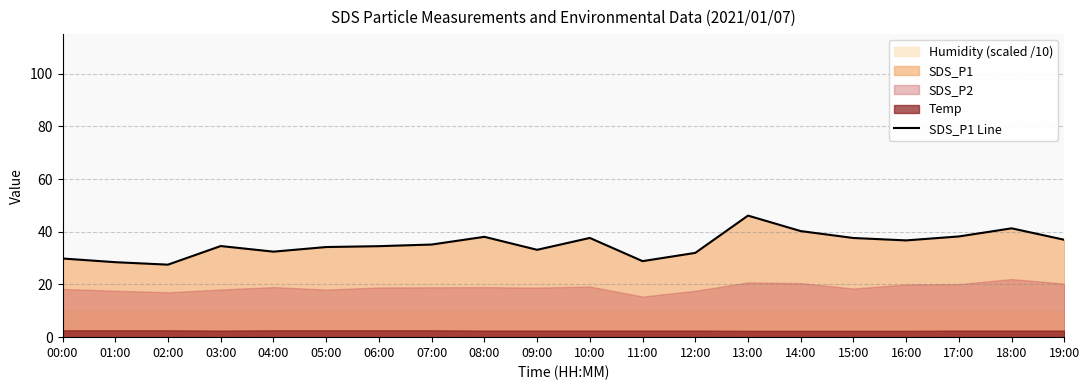

How many interior local peaks (higher than both neighbors) does the data have?

5